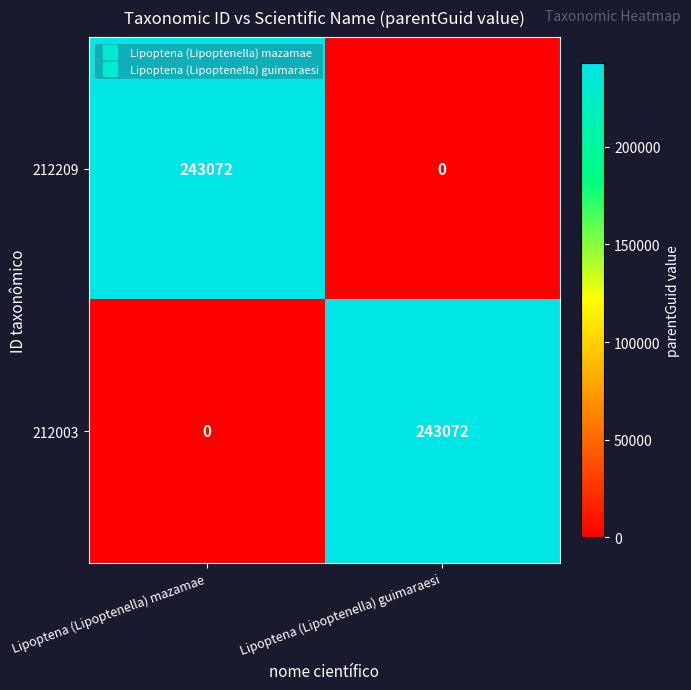

How many series are shown in this chart?

2